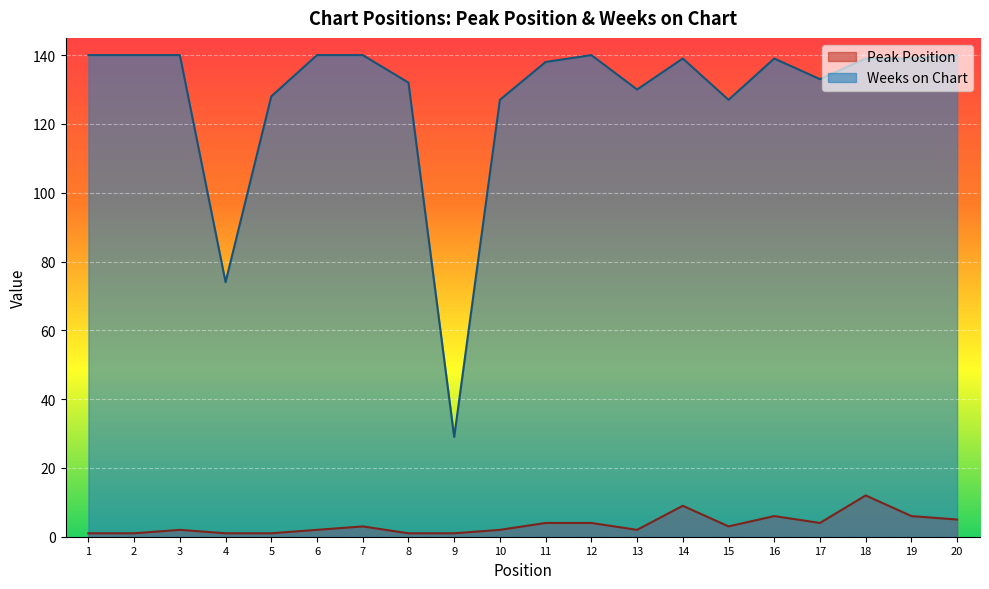

List the series in order of their overall mean, lowest first.

Peak Position, Weeks on Chart